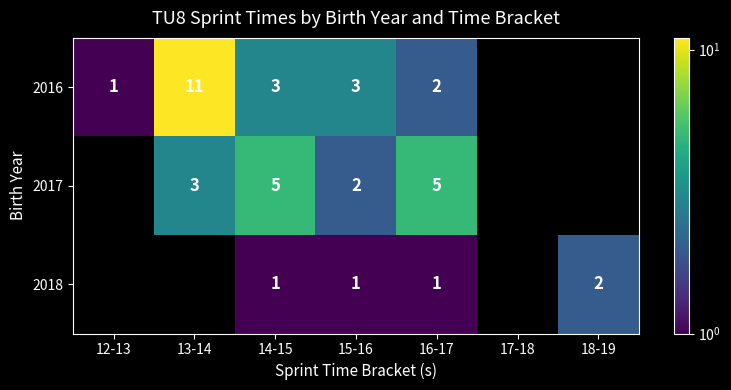

The 2017 series shows 3 at 13-14. True or false?

True